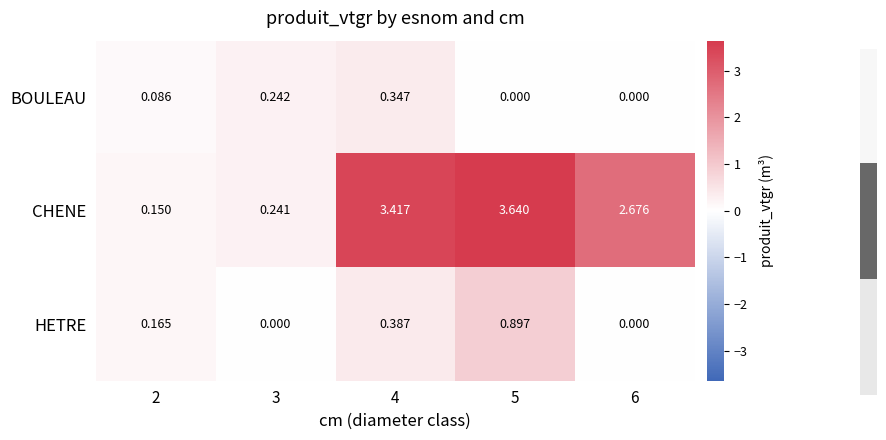

Is the value of CHENE at 3 greater than the value of BOULEAU at 6?

Yes